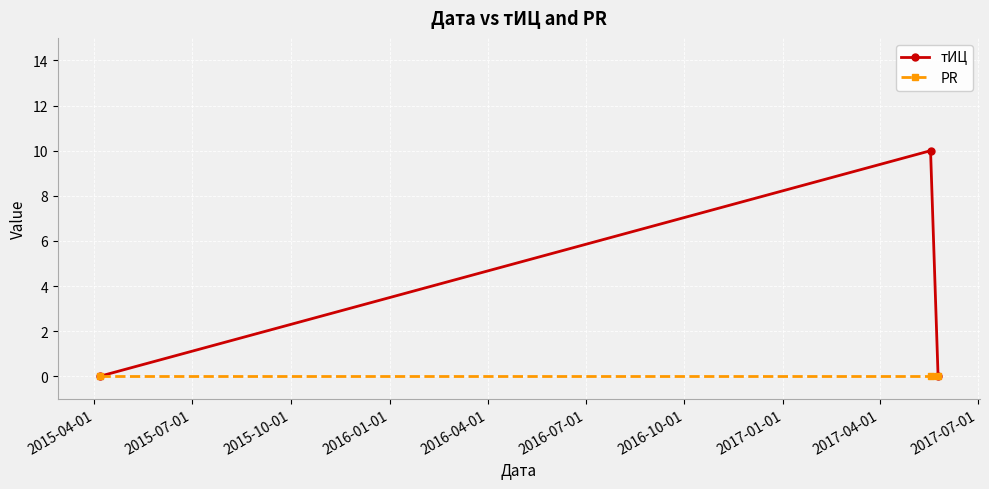

Reading left to right, transcribe all the data shown in this chart.

тИЦ: 0	10	0
PR: 0	0	0